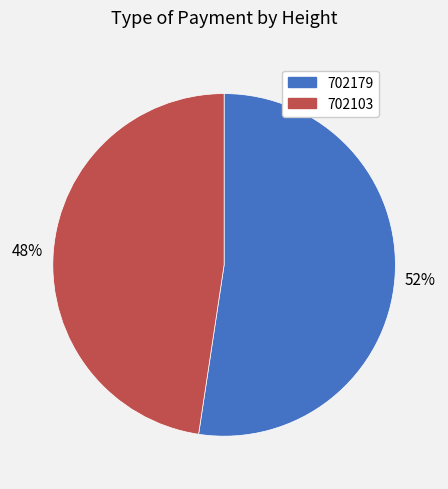

To the nearest percent, what portion does 702179 represent?

52%